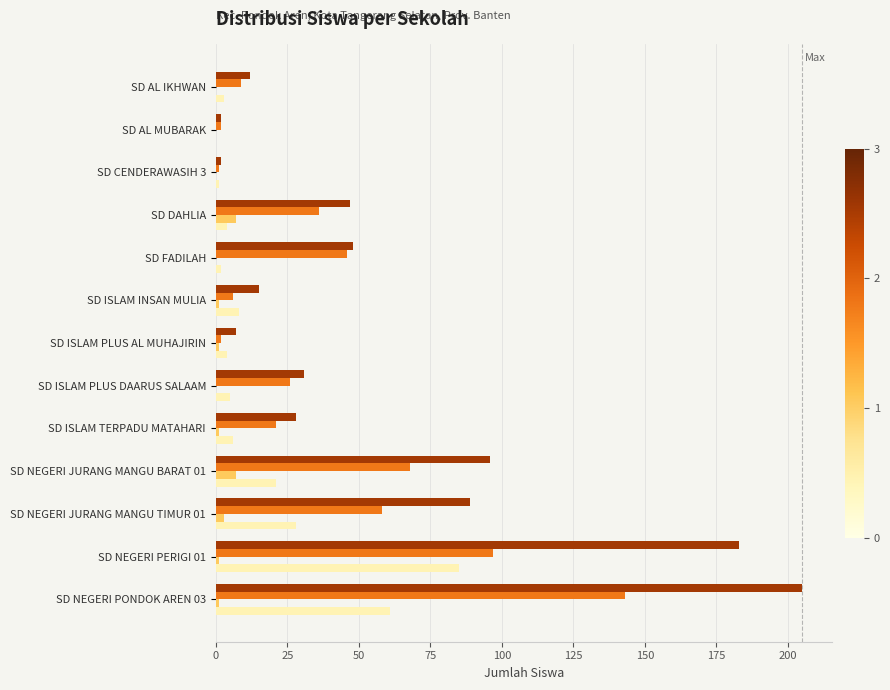

How many categories are shown in the chart?

13